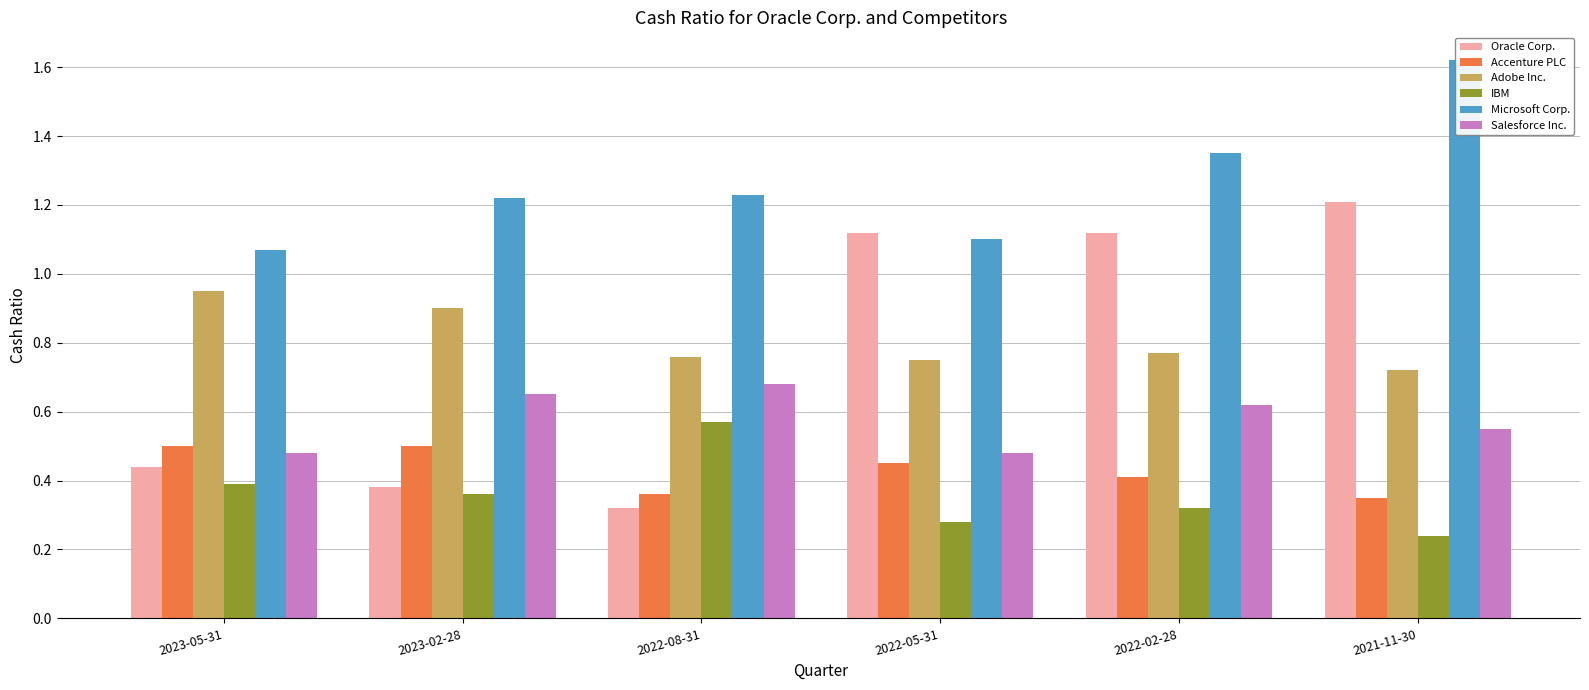

At which category is the sum across all series the highest?

2021-11-30